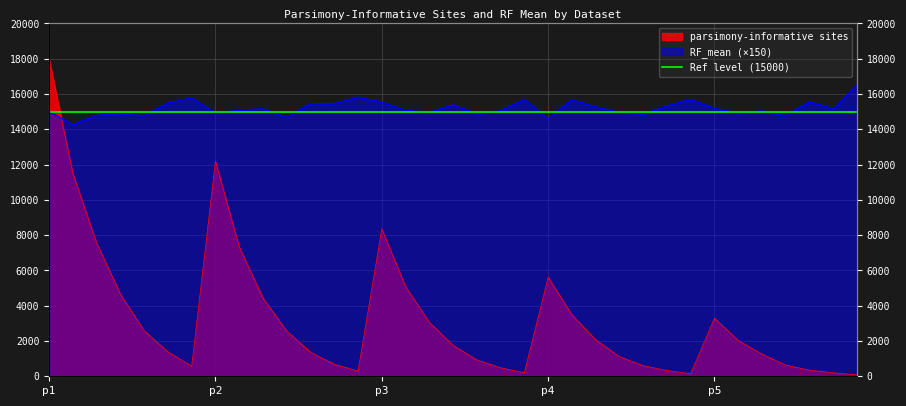

Read the RF_mean value at p4.

14594.1